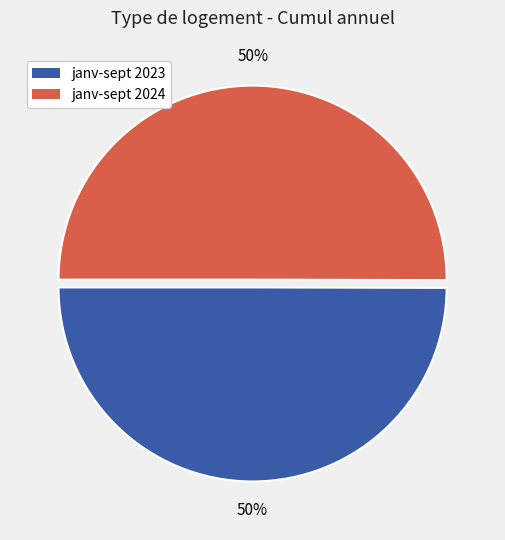

To the nearest percent, what is the average slice percentage?

50%